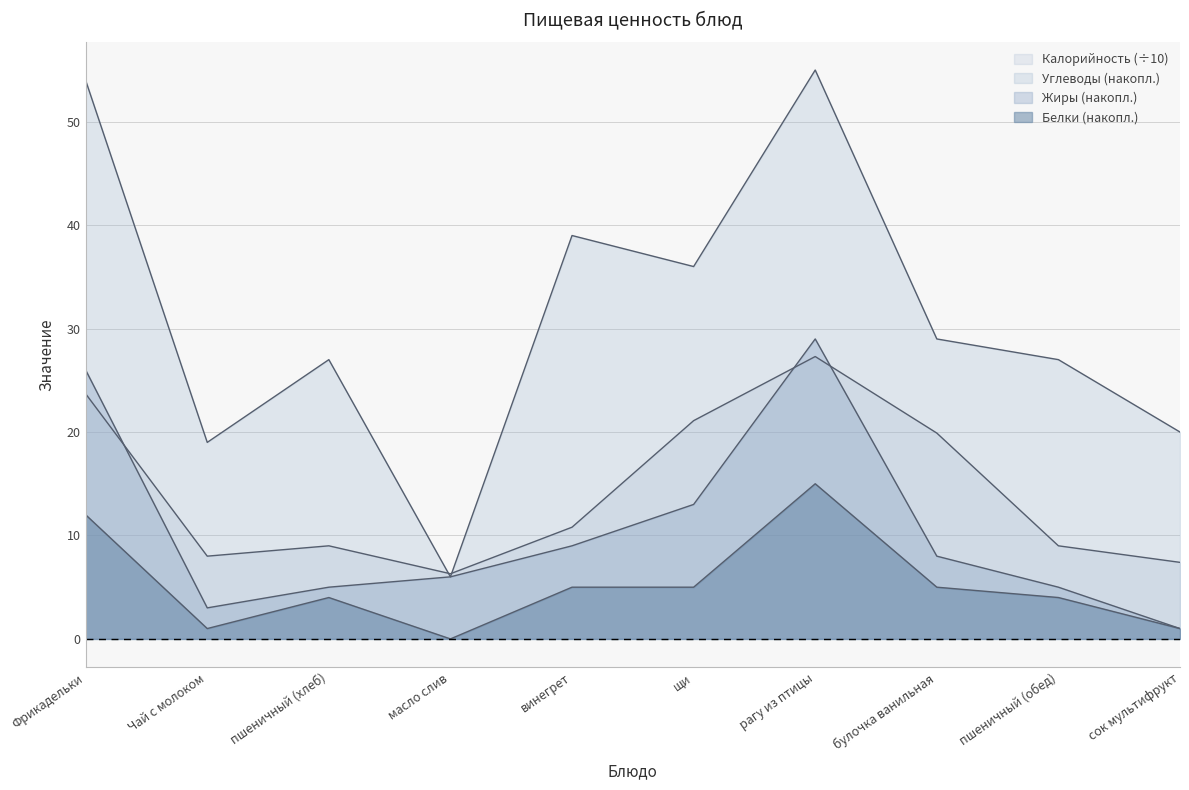

Where is Калорийность nearest to the value 16?

булочка ванильная